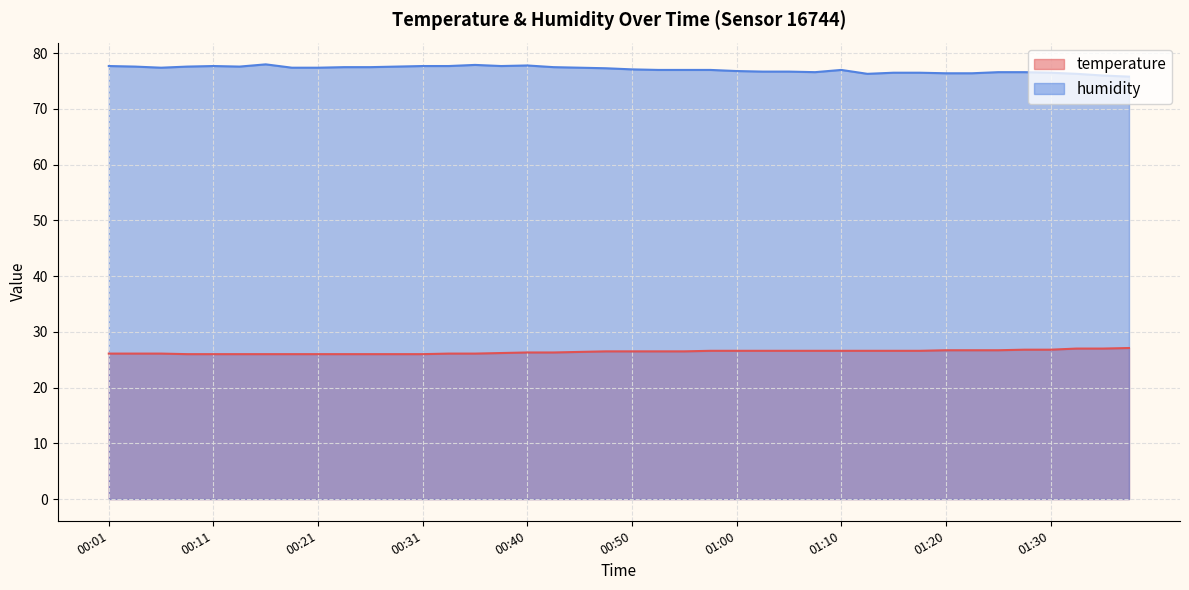

What is the value of the humidity point at the 6th from the left?

77.6